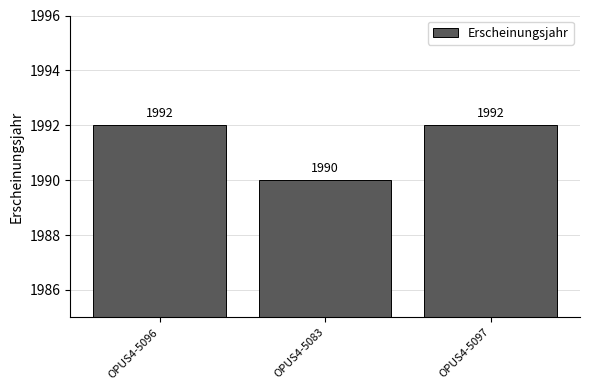

What is the difference between the second highest and minimum values?

2